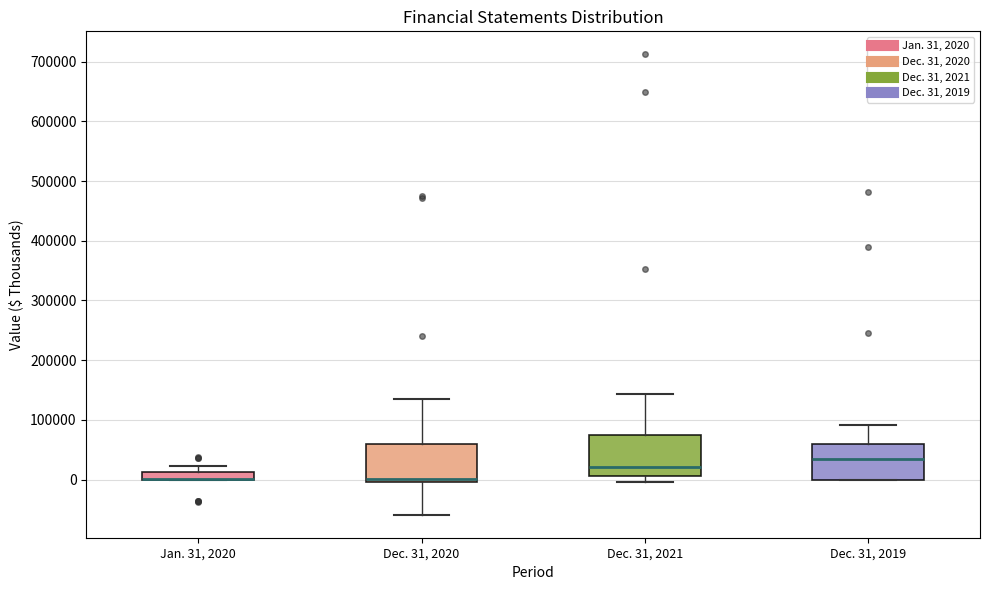

Where is the lower edge of the box for Dec. 31, 2020 on the y-axis? The values are not printed on the chart, so give them approximately, as read against the axis.

0